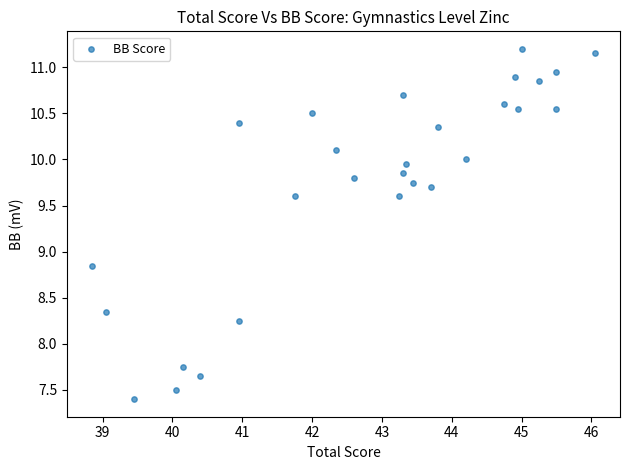

What is the range of Y values (max minus min)?

3.8